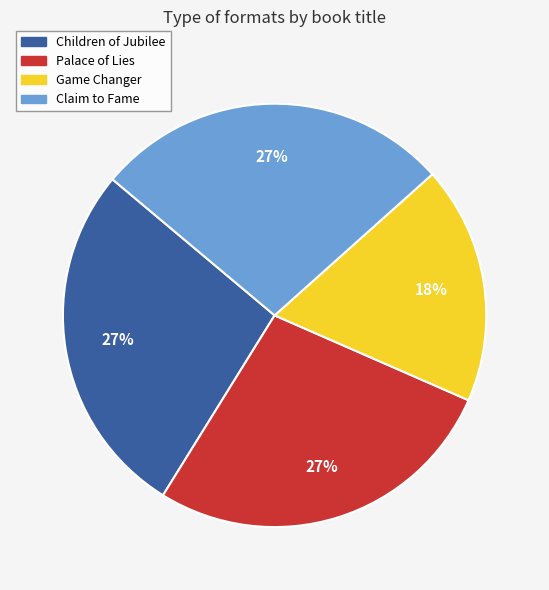

How many slices are in this pie chart?

4